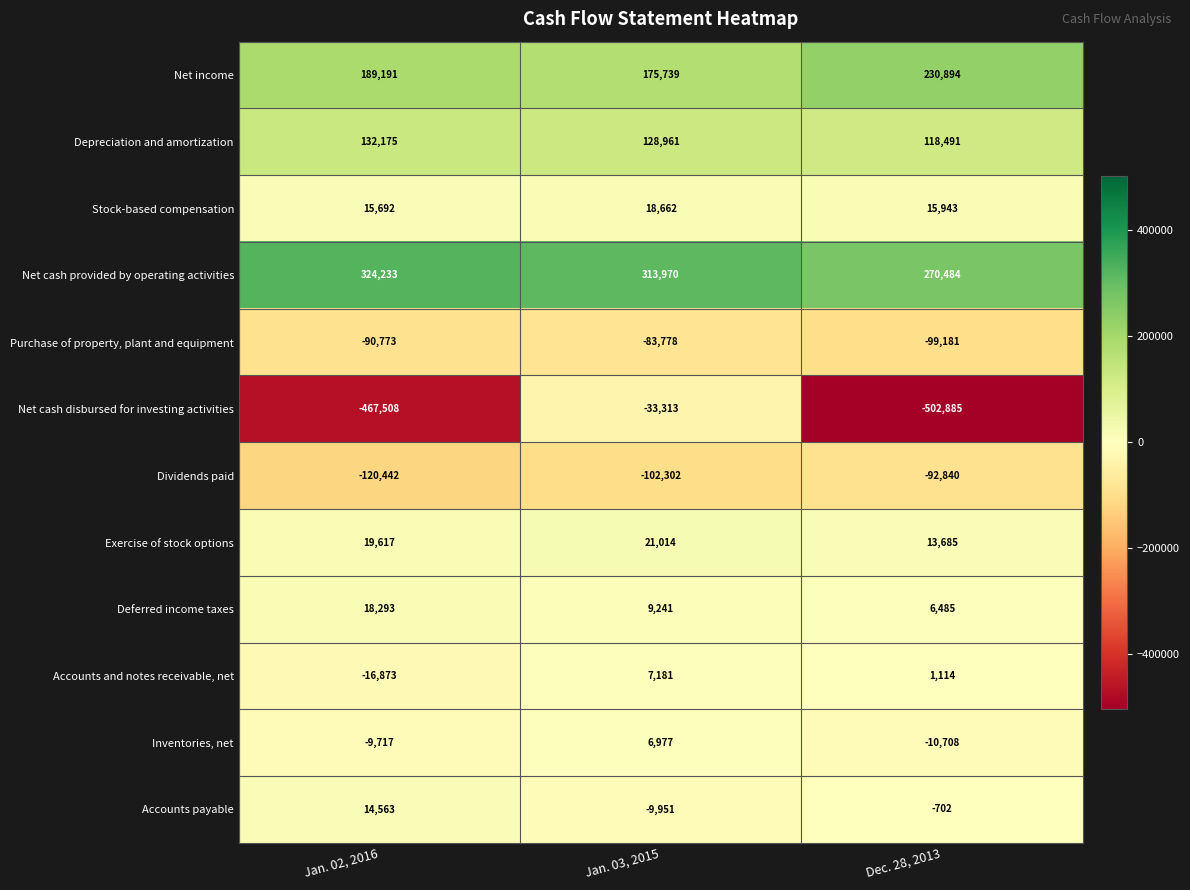

Which series has the largest range (max minus min)?

Net cash disbursed for investing activities